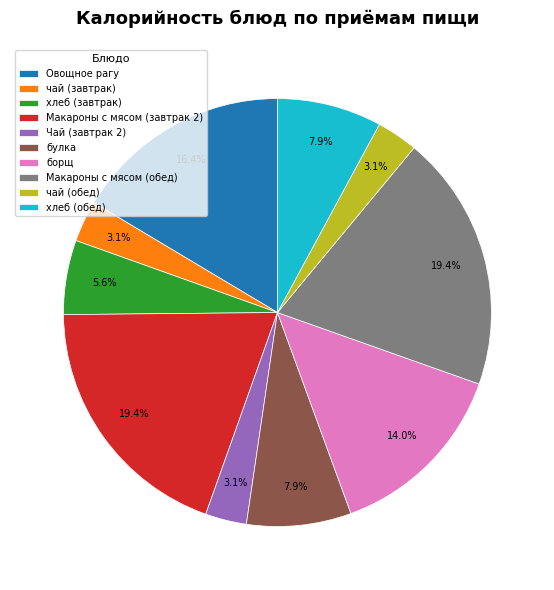

To the nearest percent, what portion does Чай (завтрак 2) represent?

3%